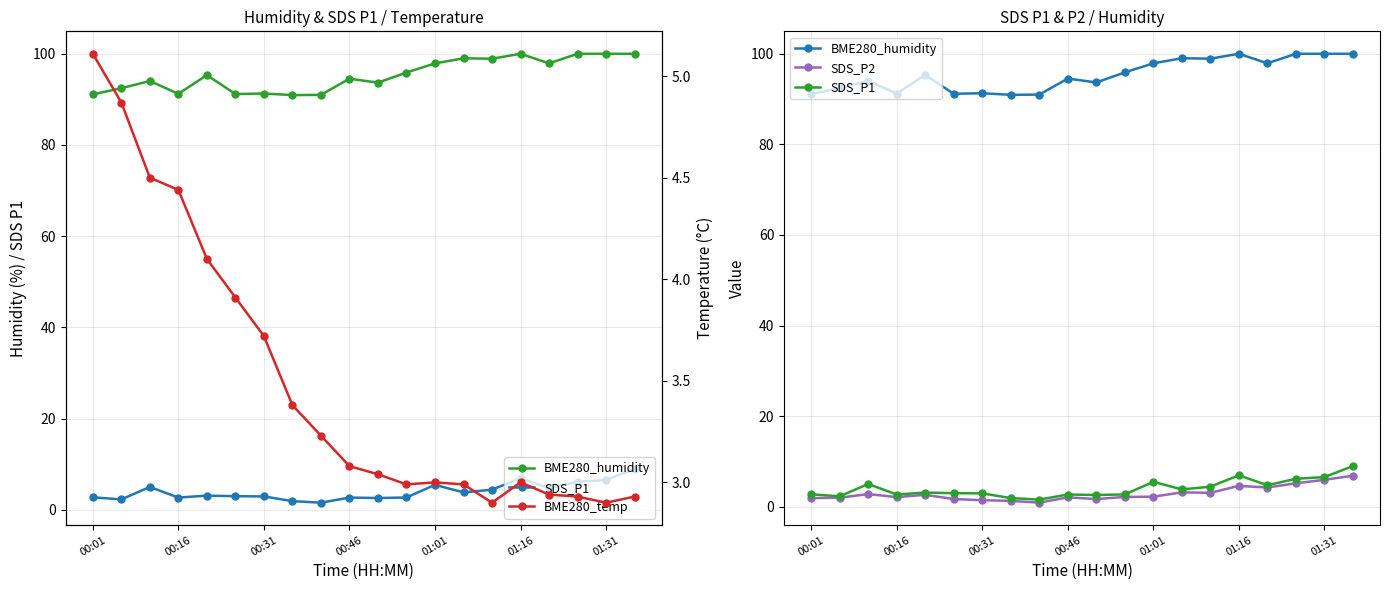

What is the total value across all series at 11?

103.8